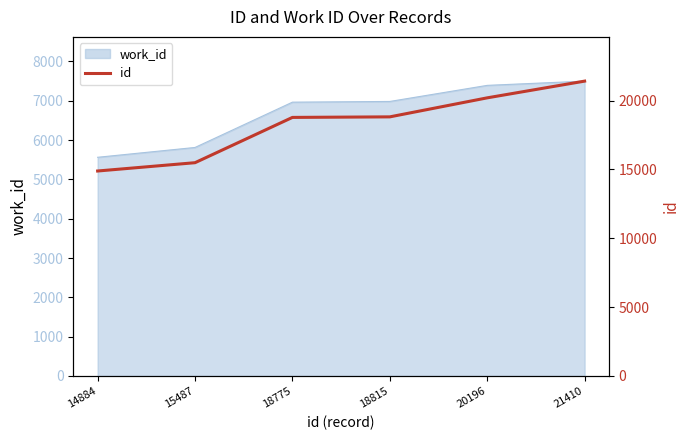

The chart shows a value of 9885 at 18775. True or false?

False